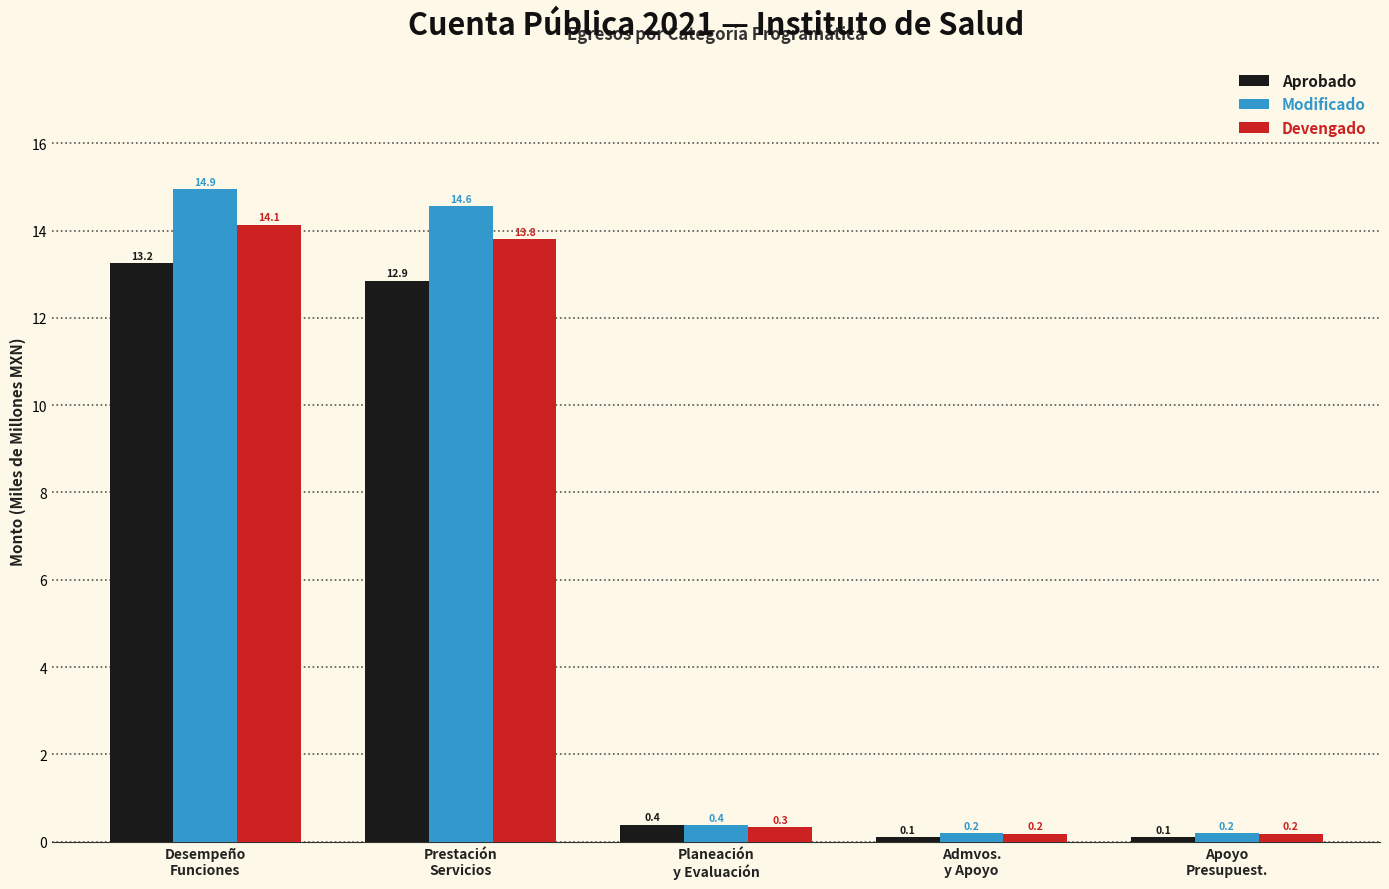

What is the difference between the Aprobado values at Apoyo
Presupuest. and Planeación
y Evaluación?

0.3